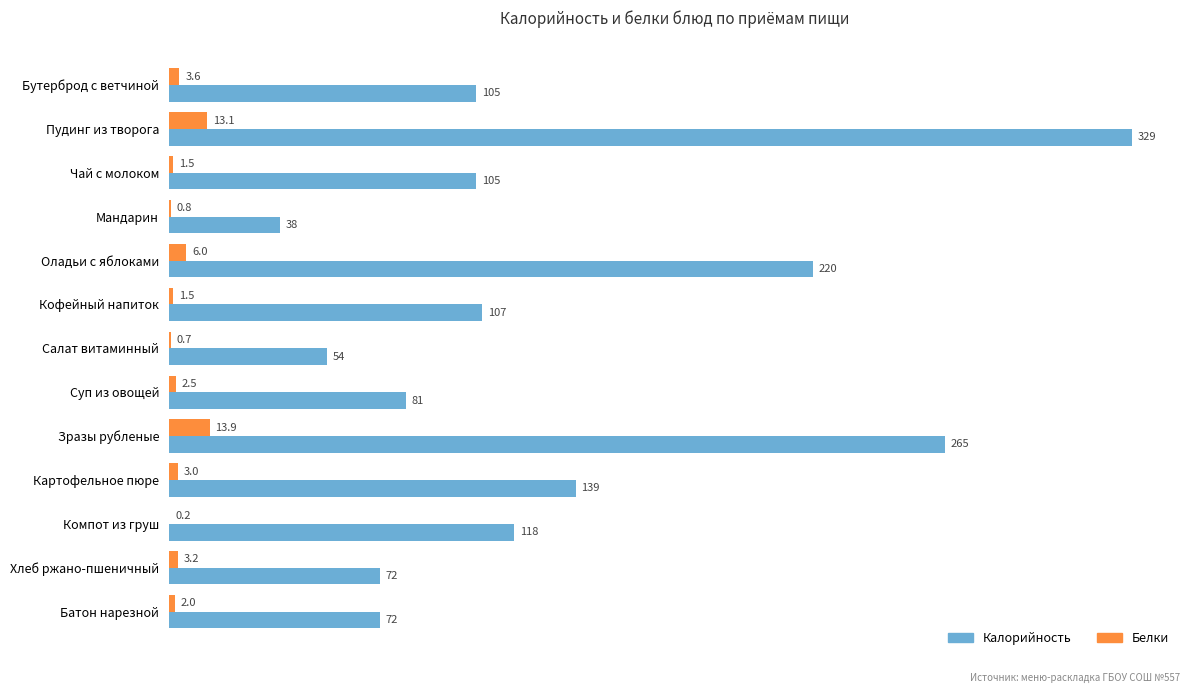

At which category is the sum across all series the highest?

Пудинг из творога